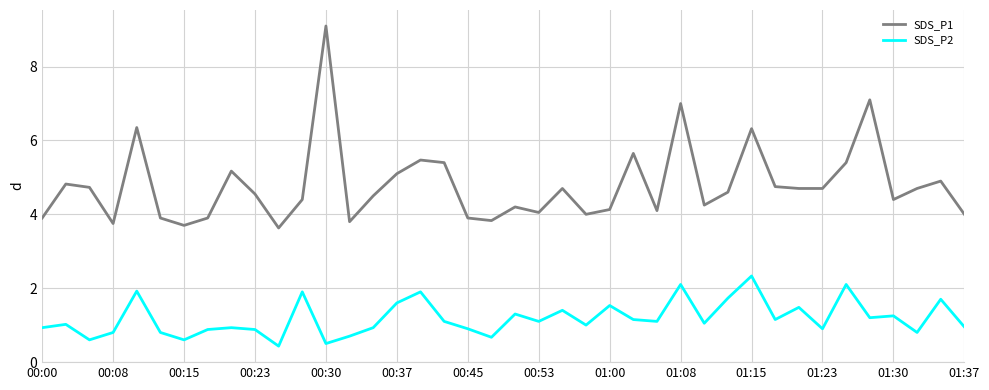

True or false: SDS_P2 and SDS_P1 intersect in this chart.

False